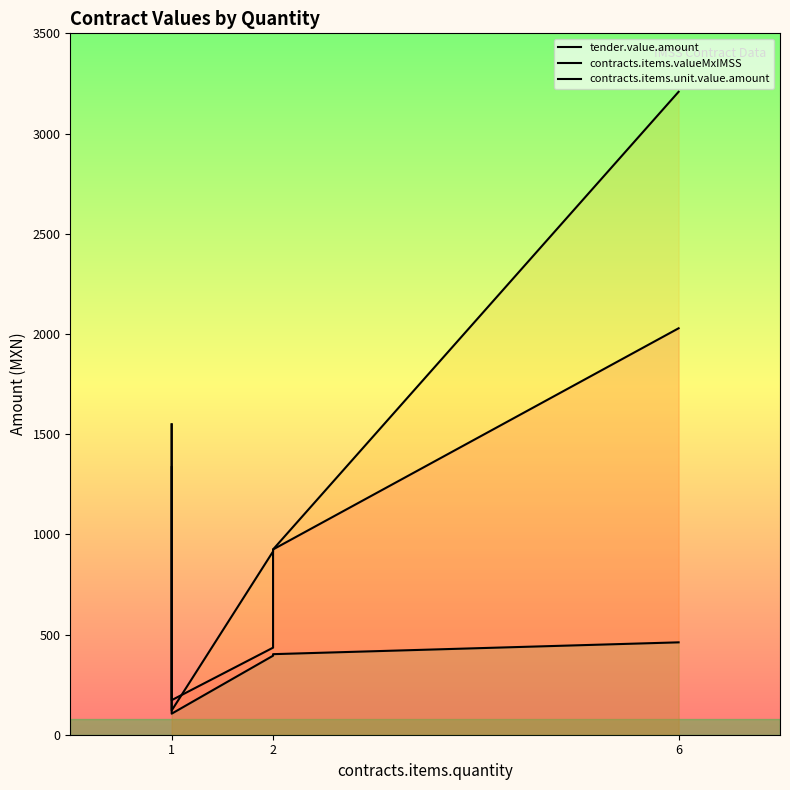

Is the value of tender.value.amount at 6 greater than the value of contracts.items.valueMxIMSS at 6?

No